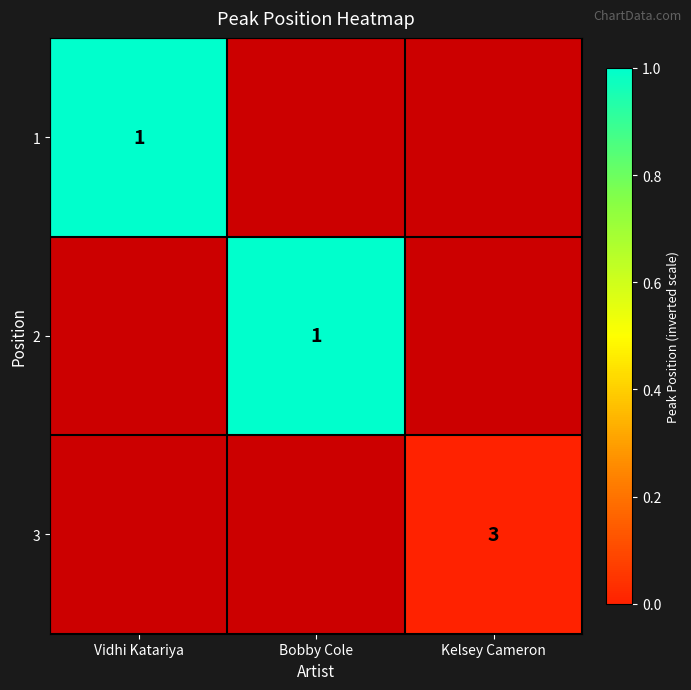

True or false: 3 has a value of 5 at Kelsey Cameron.

False